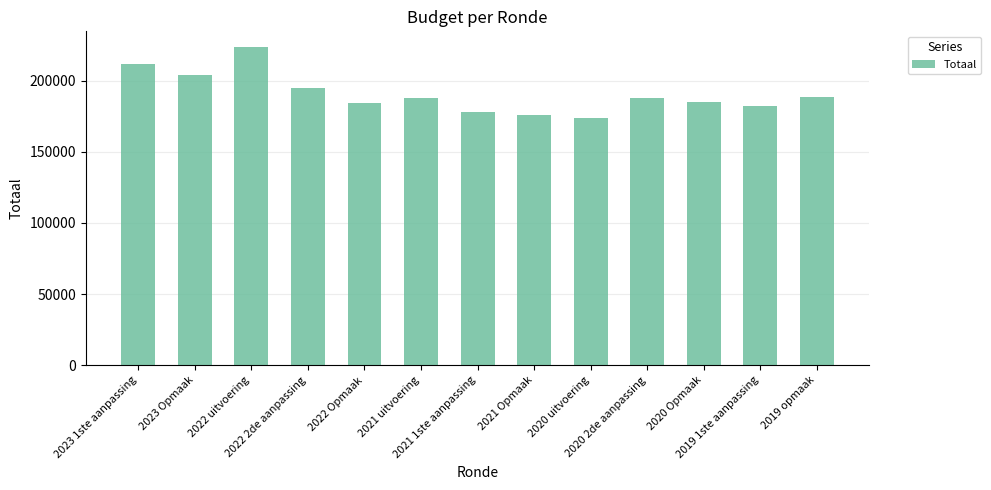

How many categories are shown in the chart?

13